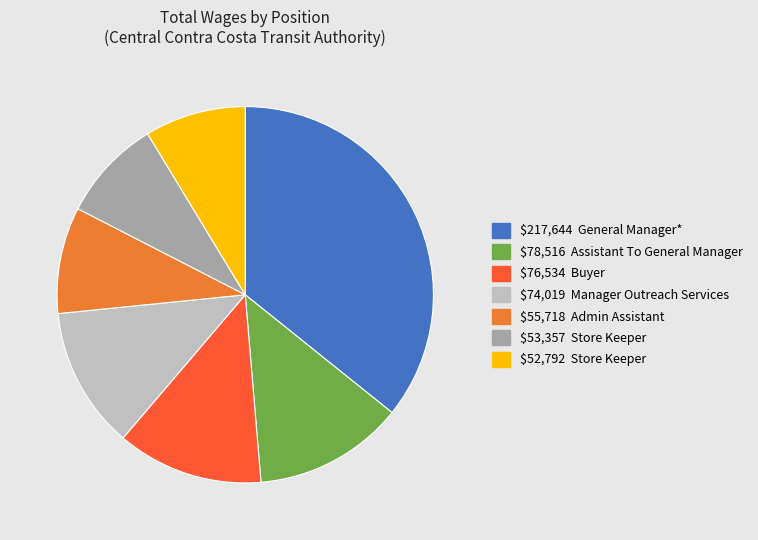

Does any single category account for the majority?

No